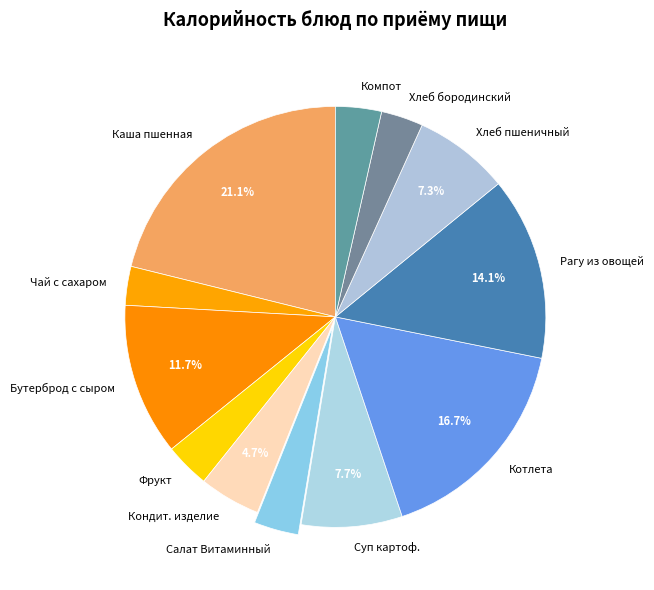

Does Кондит. изделие represent more than half of the total?

No